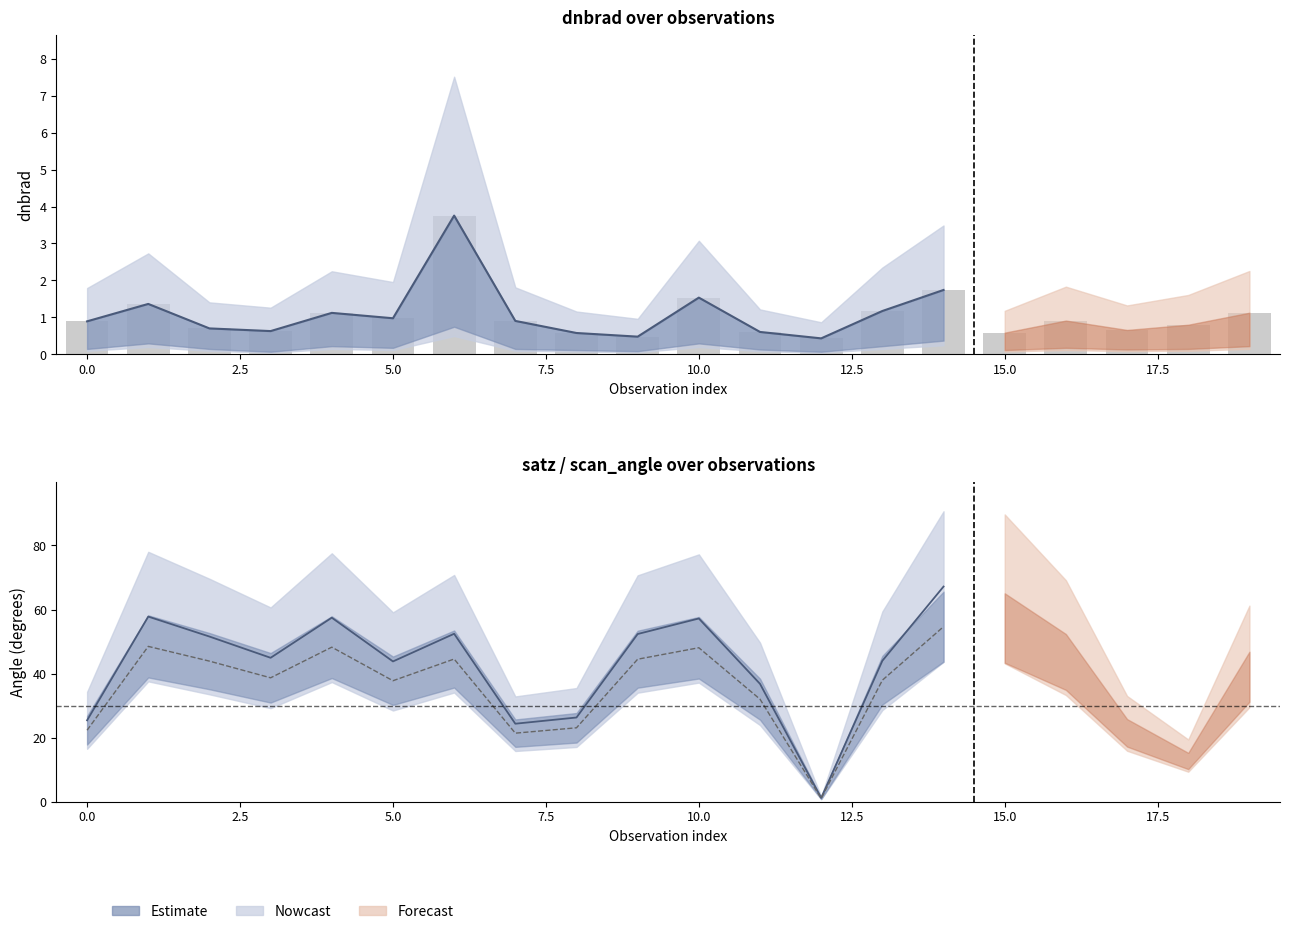

At how many categories does at least one series exceed 46?

9